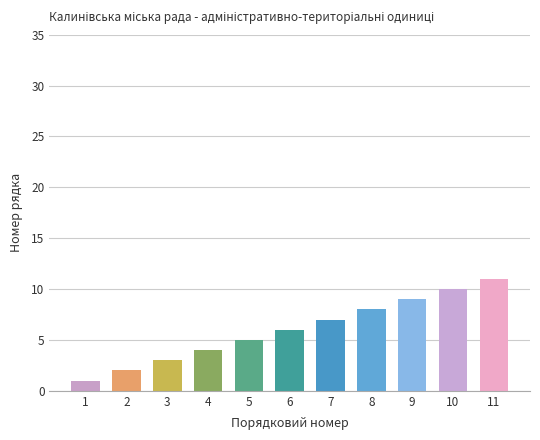

Between 3 and 2, which is larger?

3